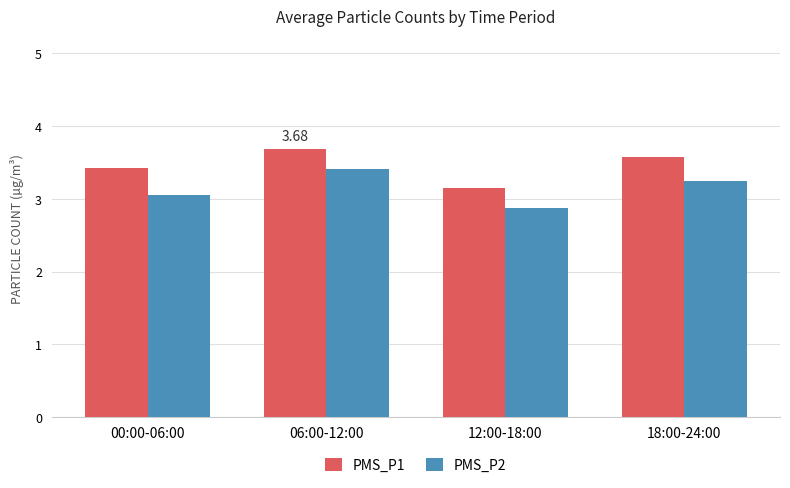

What is the total value across all series at 12:00-18:00?

6.0